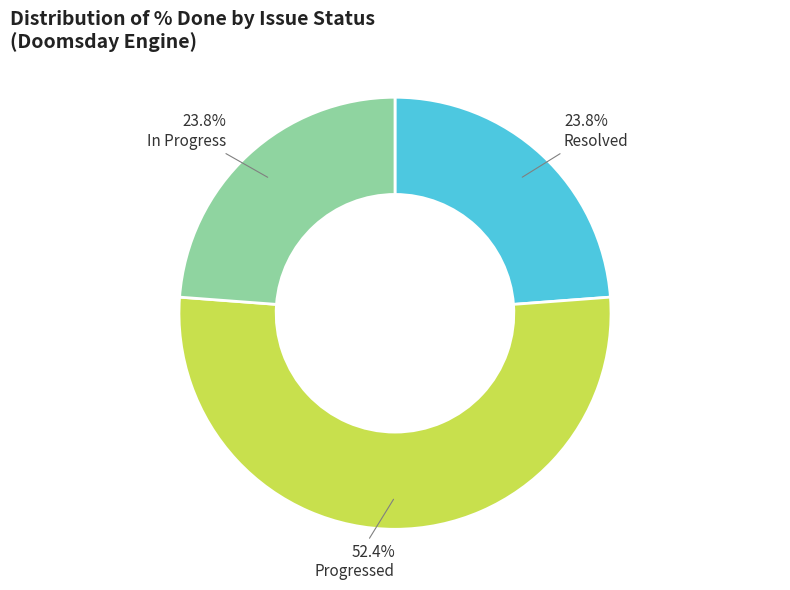

Is there any slice that represents more than half of the pie?

Yes